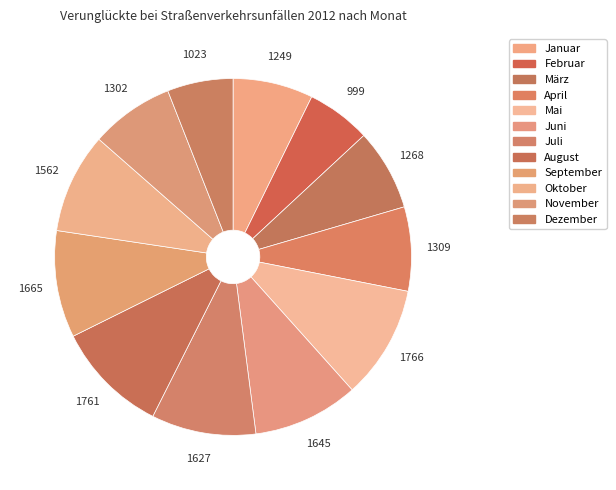

The August slice represents 18% of the pie. True or false?

False